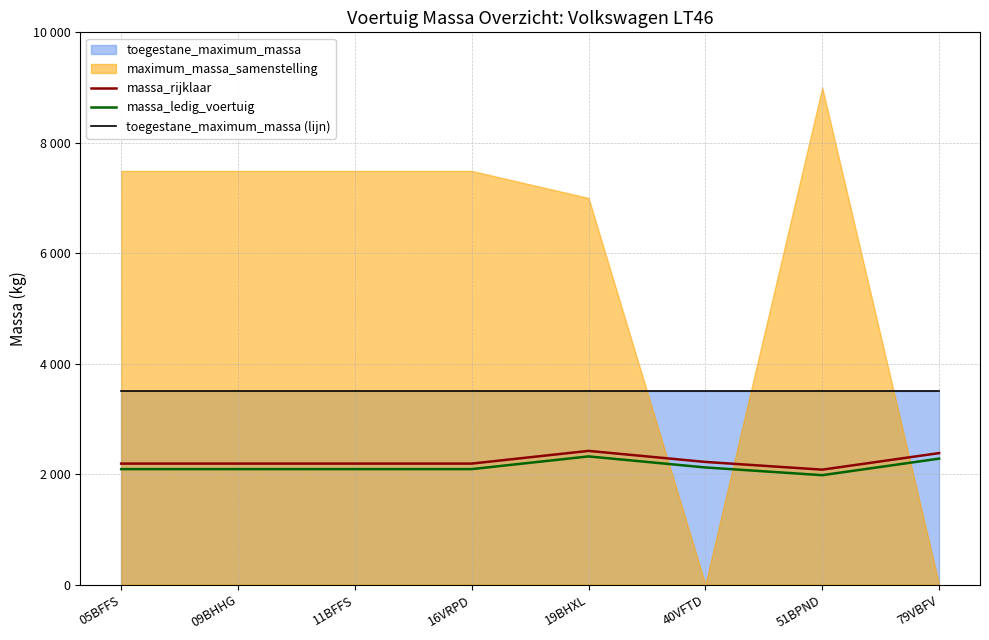

What is the label of the 8th point from the left?

79VBFV